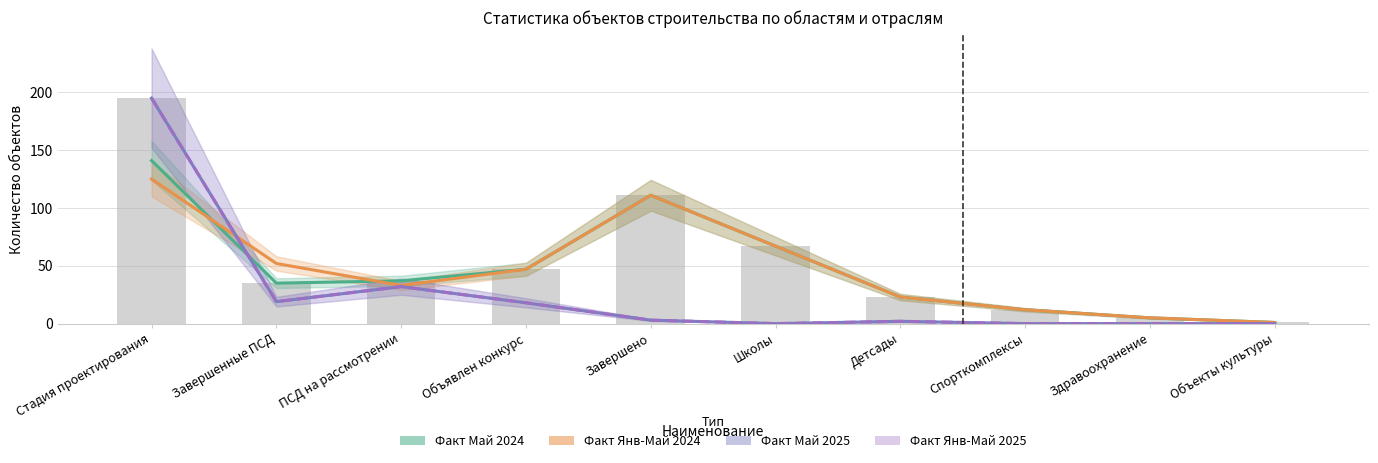

What are all the series names shown in the legend?

Факт Май 2024, Факт Янв-Май 2024, Факт Май 2025, Факт Янв-Май 2025